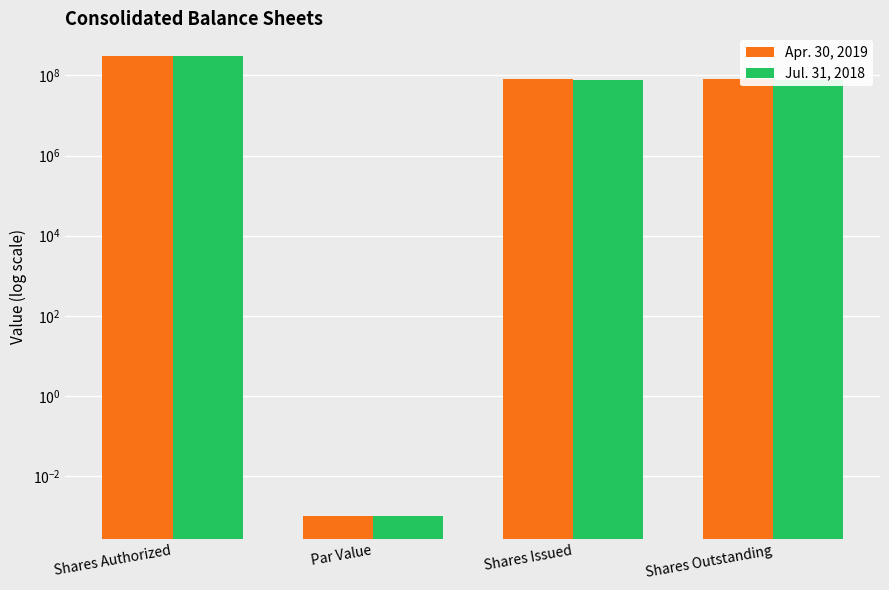

At which label does Apr. 30, 2019 reach its peak?

Shares Authorized